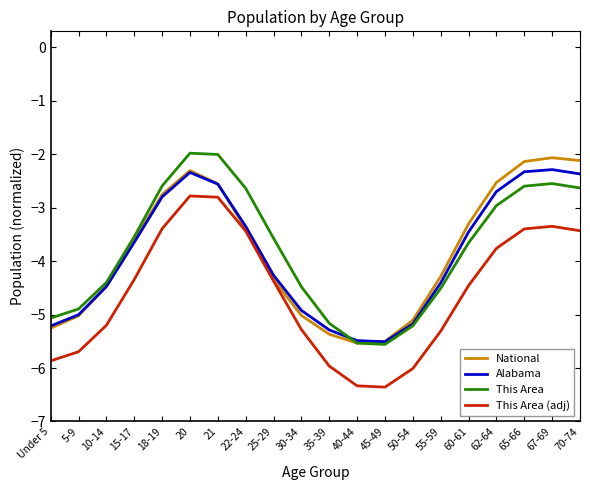

At which category is the sum across all series the highest?

20